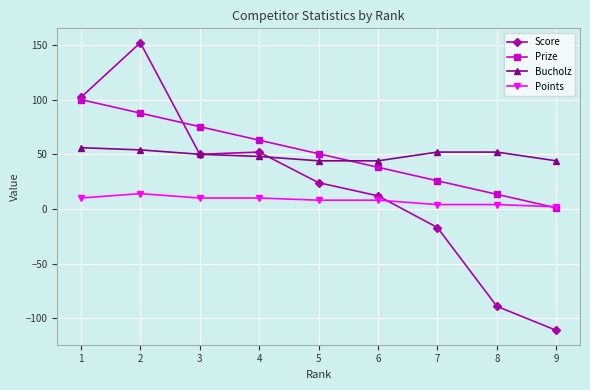

Which category has the highest value across all series?

2